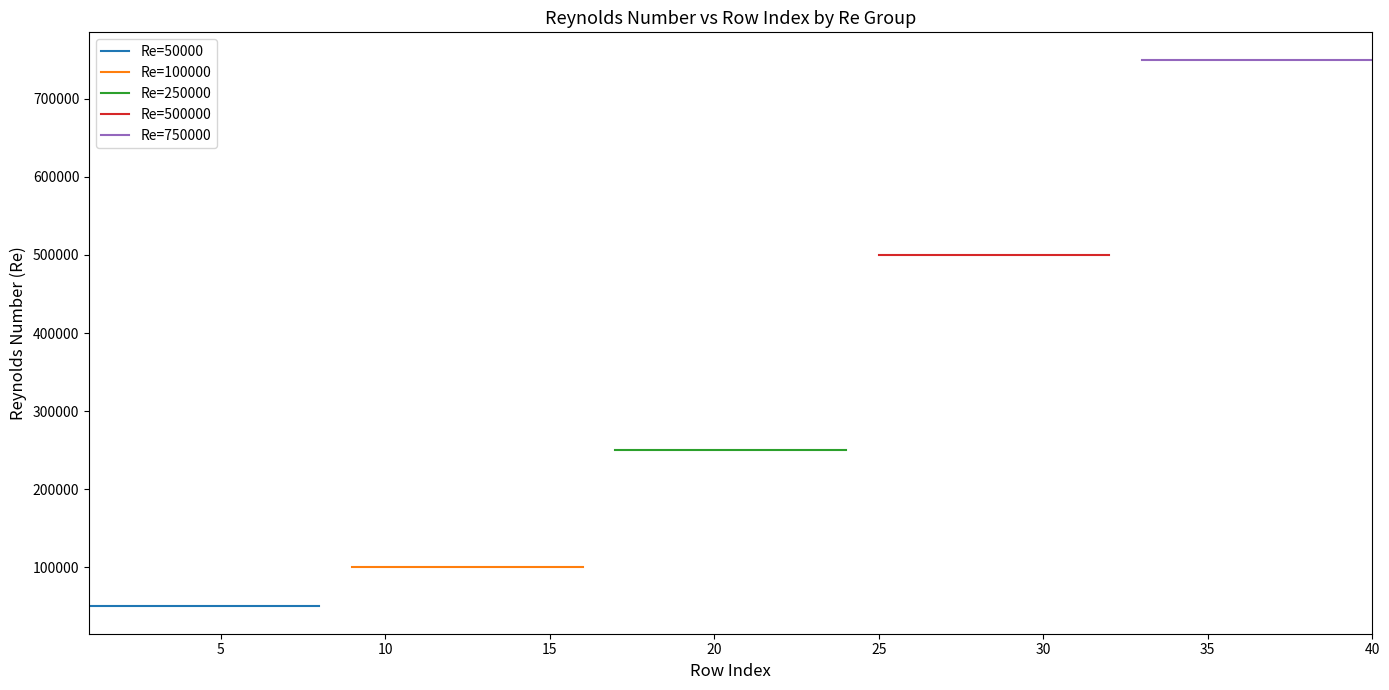

What is the approximate value of Re=500000 at 10?

500000